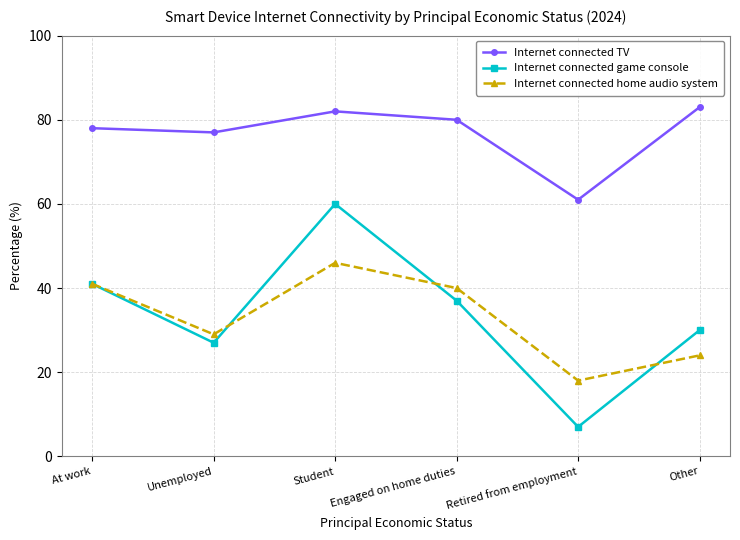

Reading left to right, list all the values displayed in this chart.

Internet connected TV: 78	77	82	80	61	83
Internet connected game console: 41	27	60	37	7	30
Internet connected home audio system: 41	29	46	40	18	24